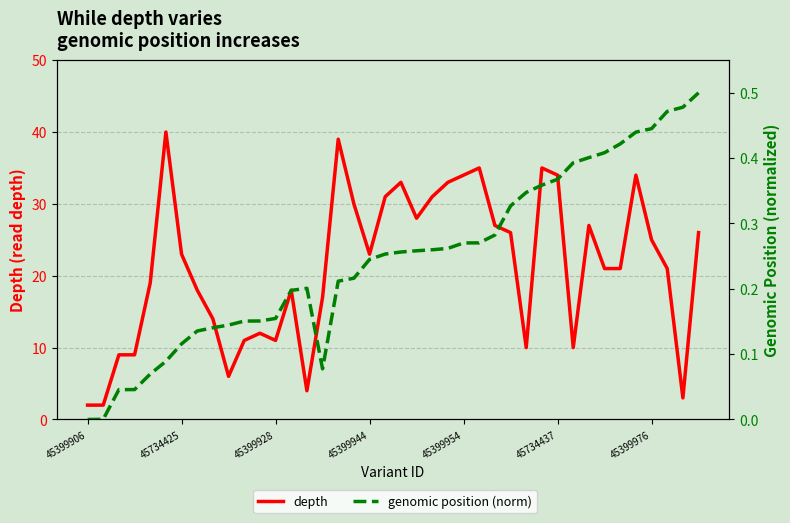

Which series has the largest range (max minus min)?

depth